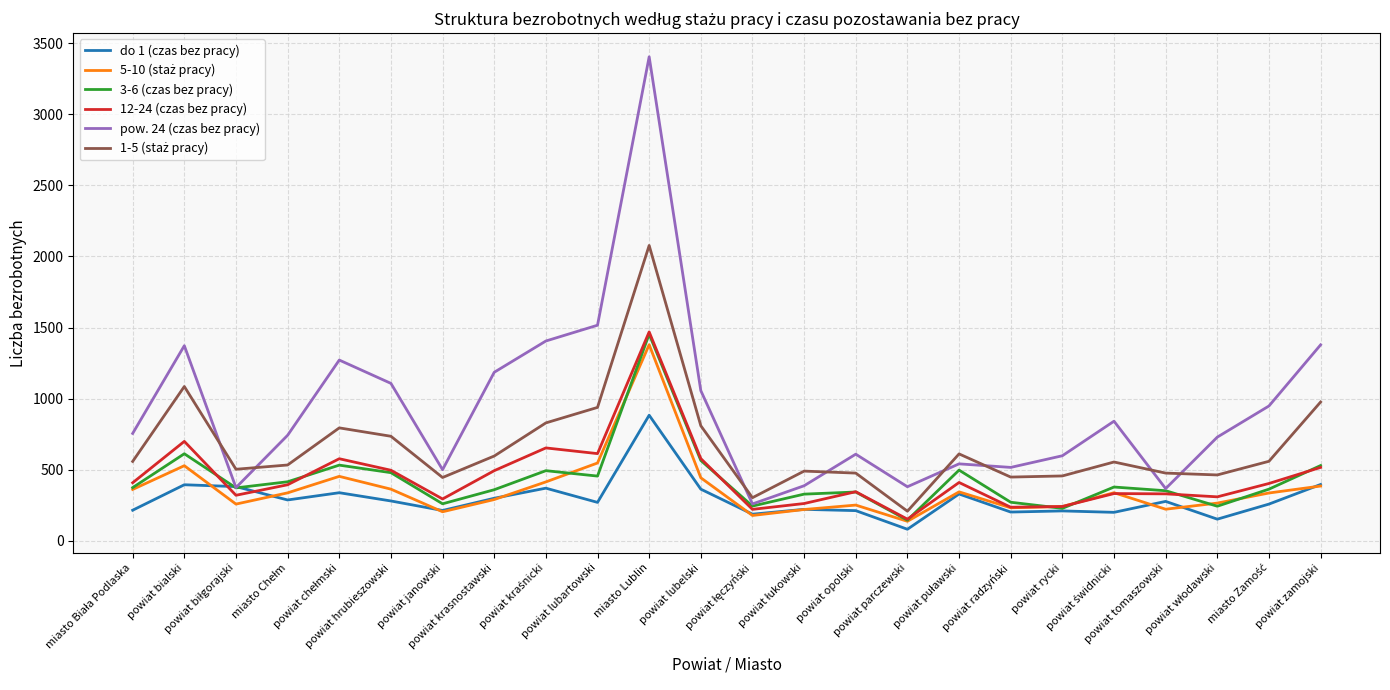

What is the maximum value shown in the chart?

3404